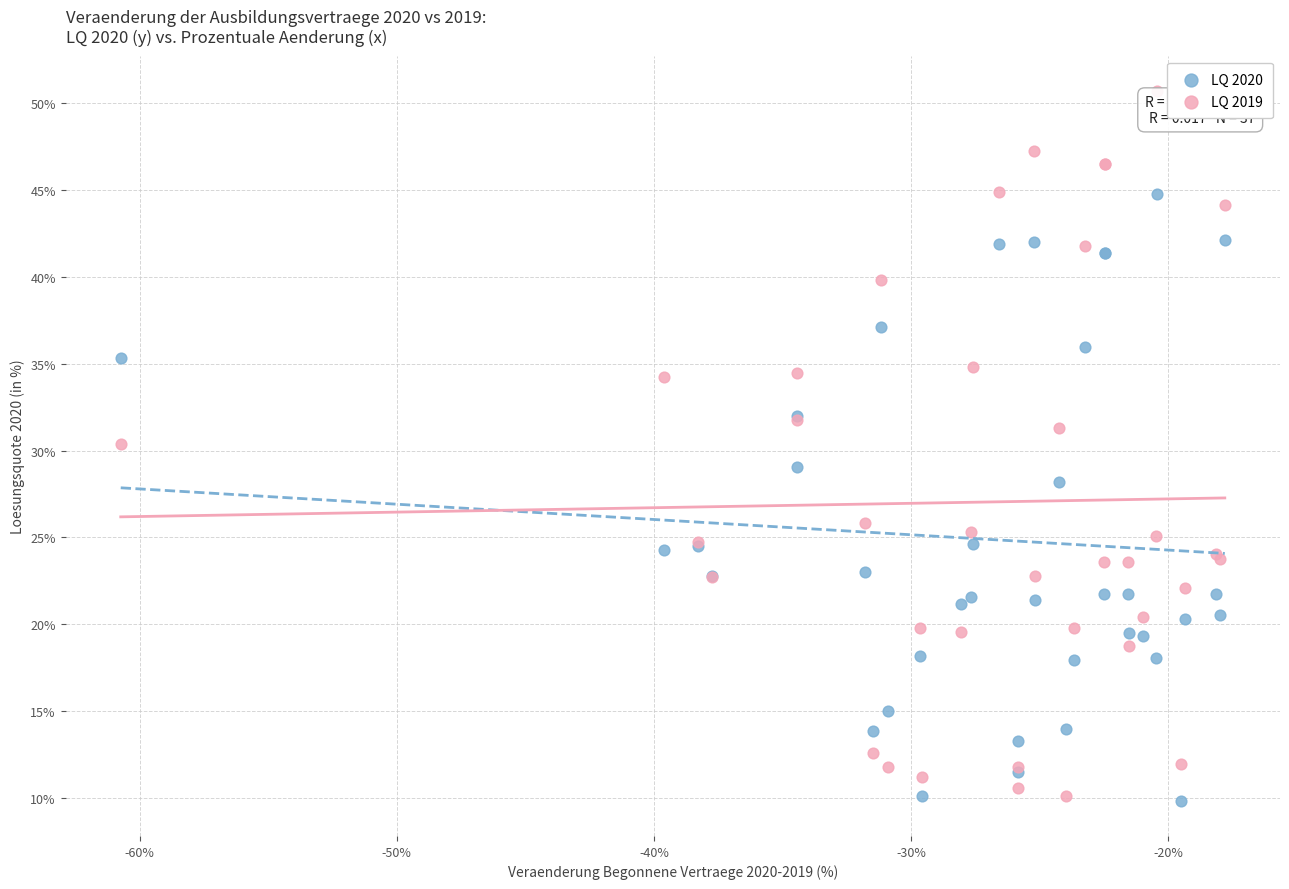

Which series reaches the maximum Y coordinate?

LQ 2019